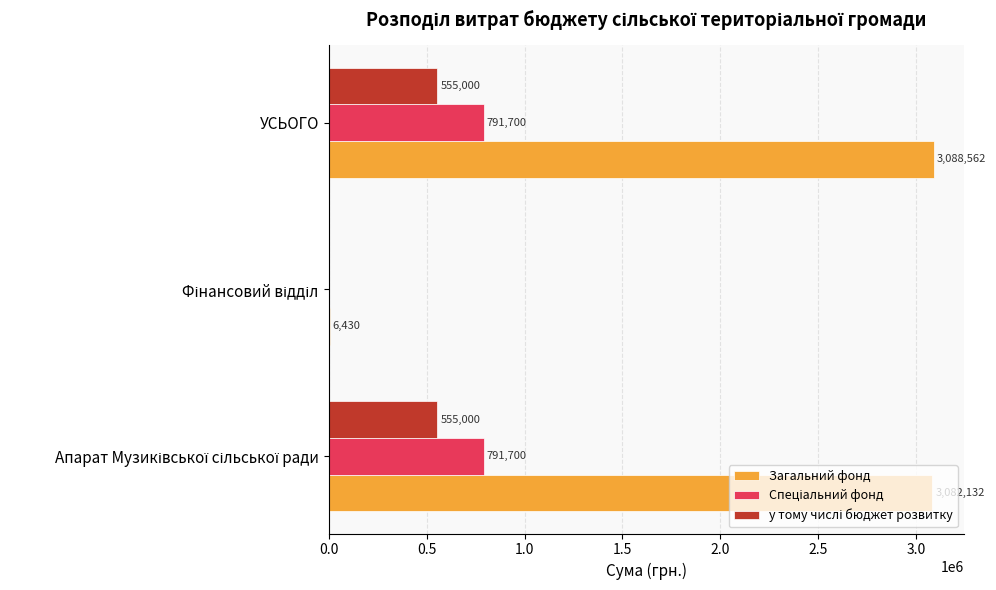

Which series has the largest total across all categories?

Загальний фонд